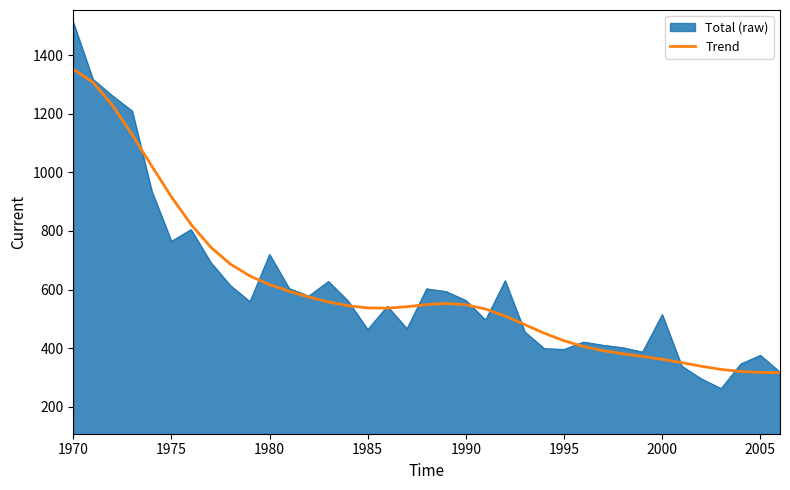

Which series has the largest range (max minus min)?

Total (raw)